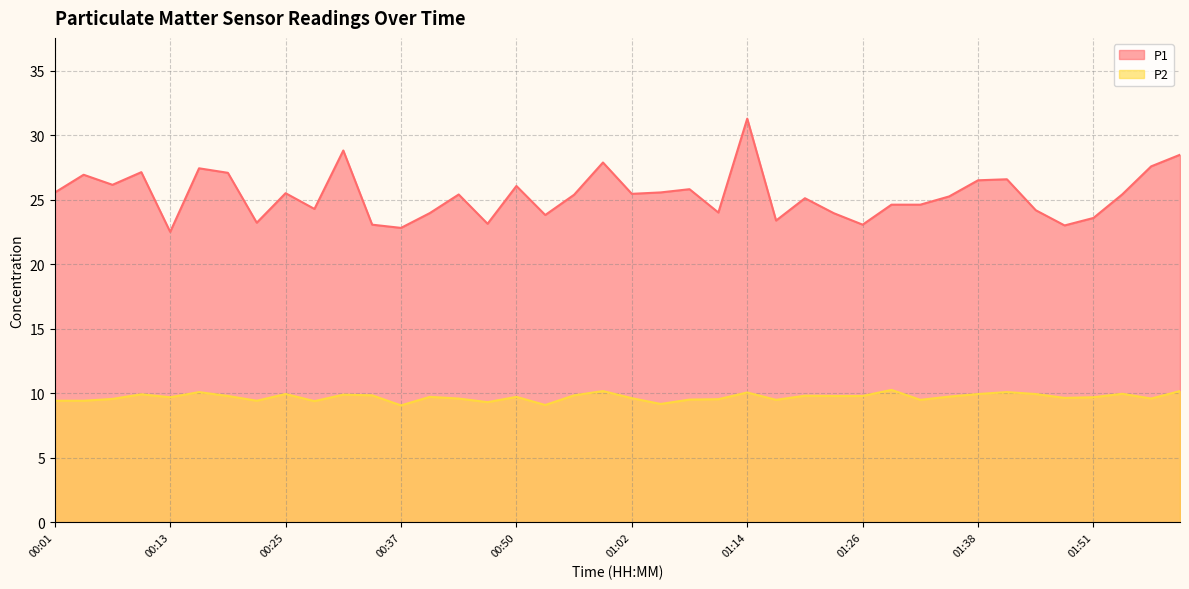

Where is the first local minimum for P2?

00:13